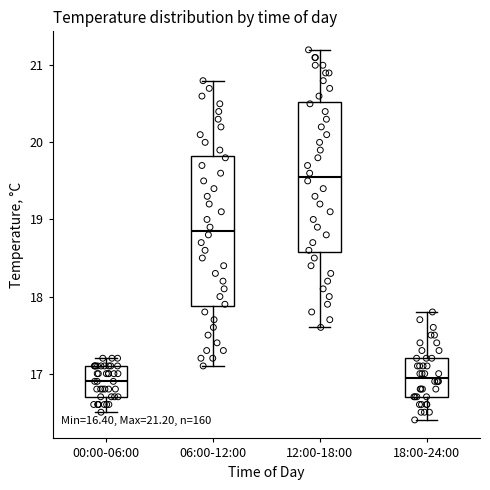

Which box has the highest median line?

12:00-18:00